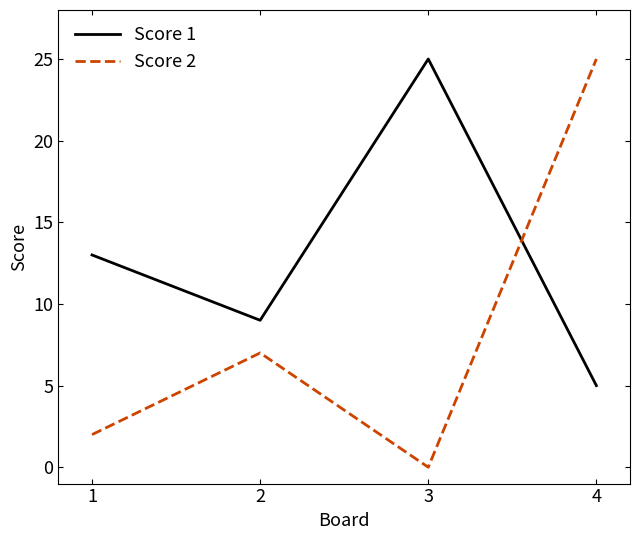

How many distinct data groups are displayed?

2